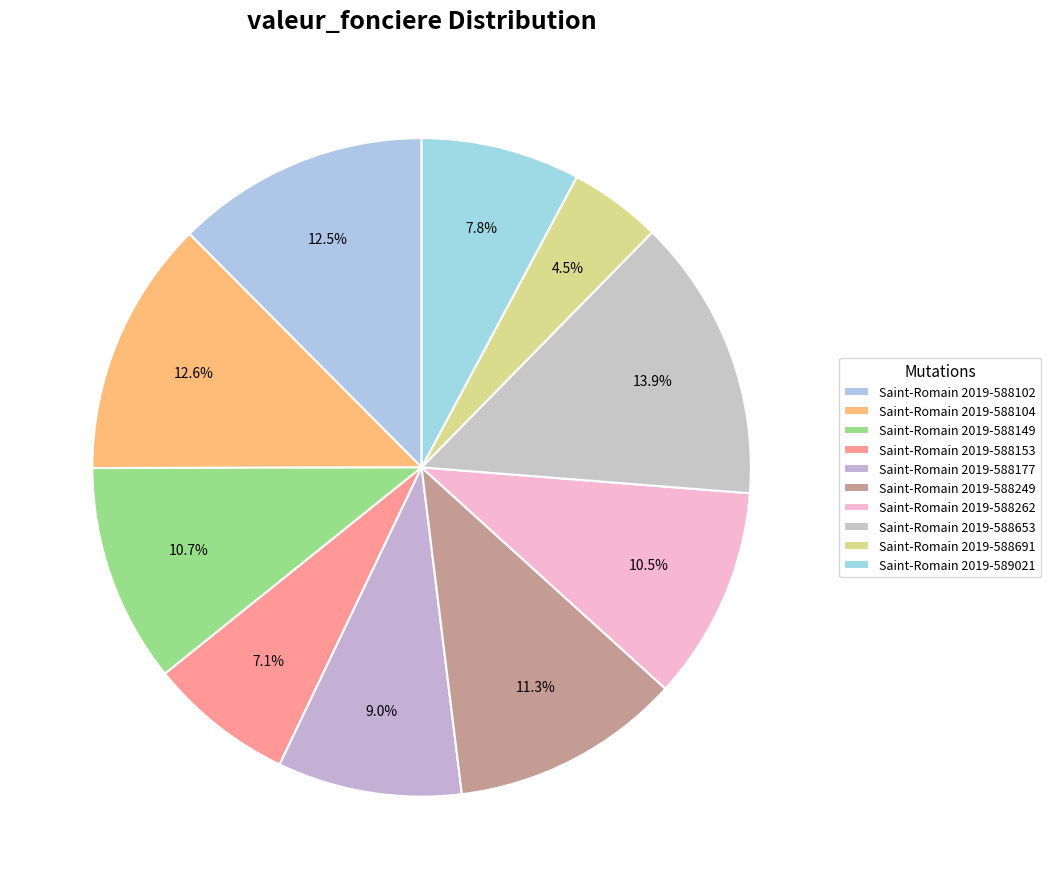

How many segments does this pie chart have?

10